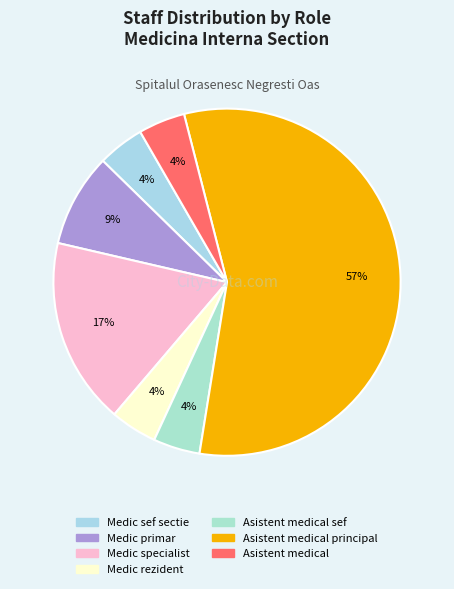

How many segments does this pie chart have?

7